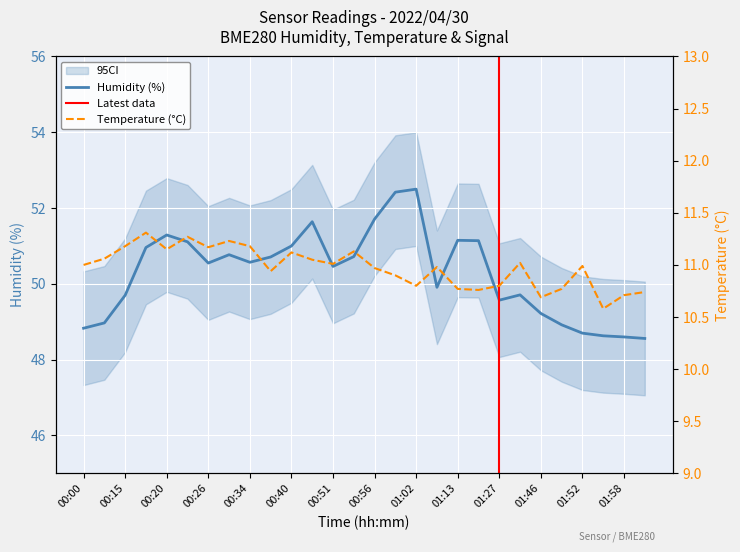

List the series in order of their peak value, lowest first.

BME280_temperature, BME280_humidity